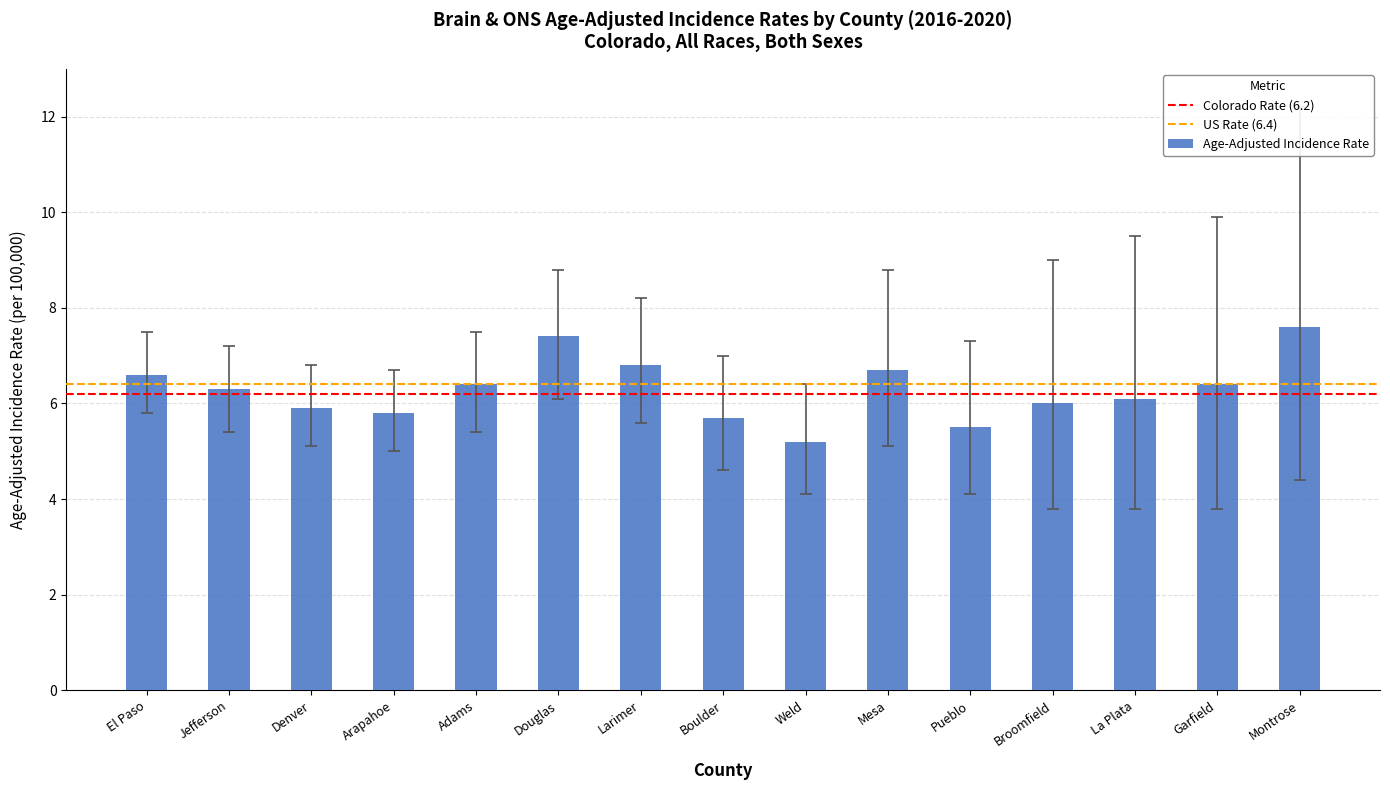

Approximately how many times larger is the value at Denver compared to Garfield?

0.9